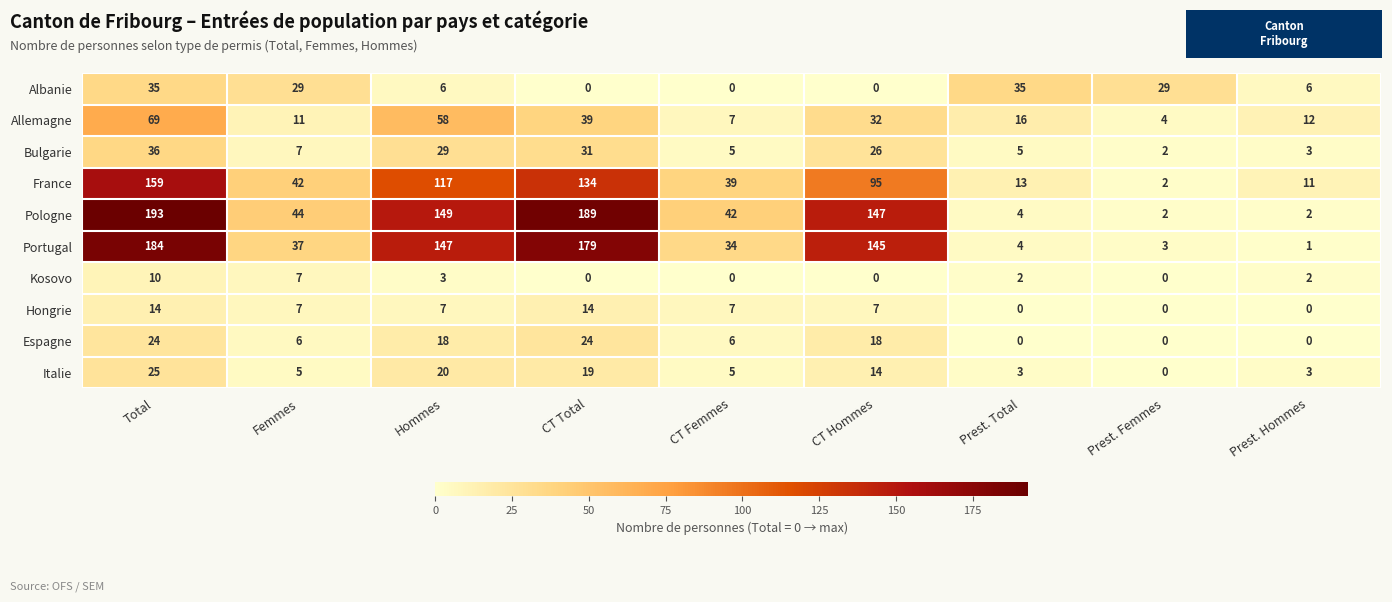

At which label does Italie first exceed 5?

Total